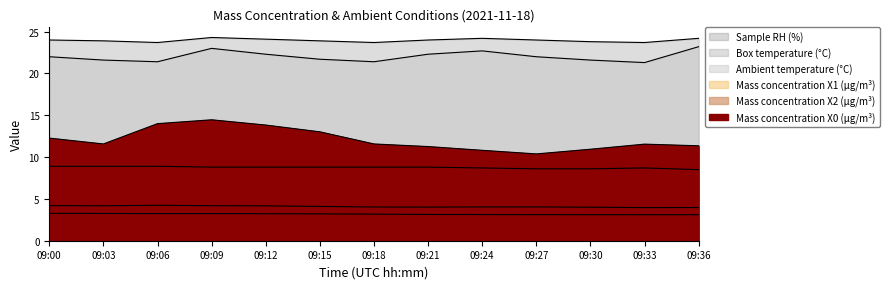

True or false: Box temperature (°C) and Ambient temperature (°C) intersect in this chart.

False